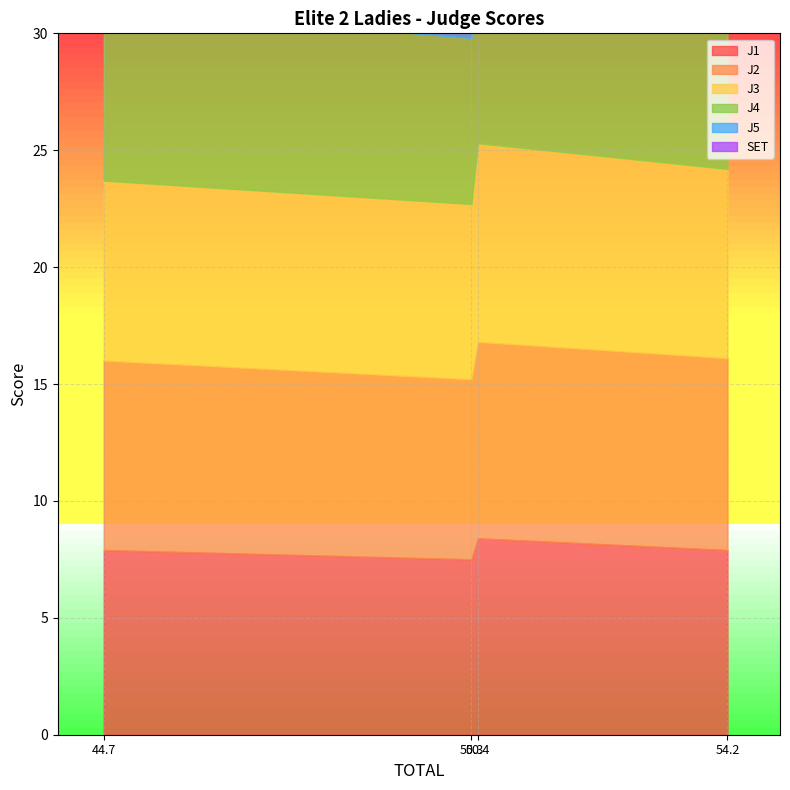

Reading left to right, extract all data points from this chart.

J1: Amanda Daley=7.9	Dawn Pickavance=8.4	Elizabeth Hyde=7.5	Helen Knox=7.9
J2: Amanda Daley=8.2	Dawn Pickavance=8.4	Elizabeth Hyde=7.7	Helen Knox=8.1
J3: Amanda Daley=8.1	Dawn Pickavance=8.5	Elizabeth Hyde=7.5	Helen Knox=7.7
J4: Amanda Daley=8.0	Dawn Pickavance=8.4	Elizabeth Hyde=7.1	Helen Knox=7.4
J5: Amanda Daley=7.8	Dawn Pickavance=8.5	Elizabeth Hyde=7.2	Helen Knox=7.5
SET: Amanda Daley=24.0	Dawn Pickavance=25.3	Elizabeth Hyde=22.2	Helen Knox=23.1